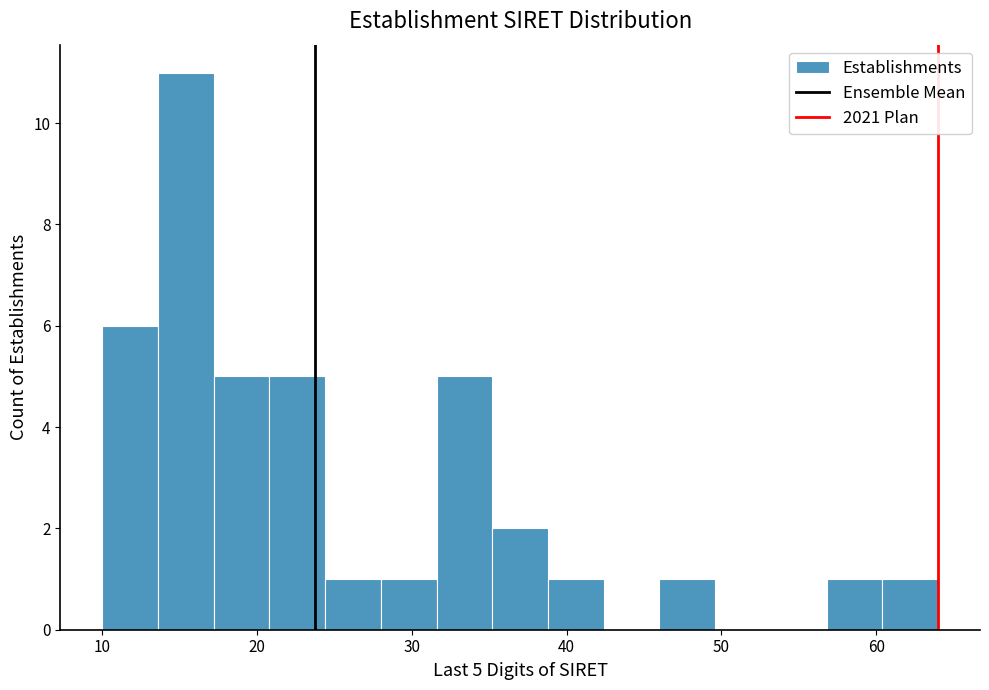

Read against the x-axis, roughly where is the centre of the tallest bar?

15